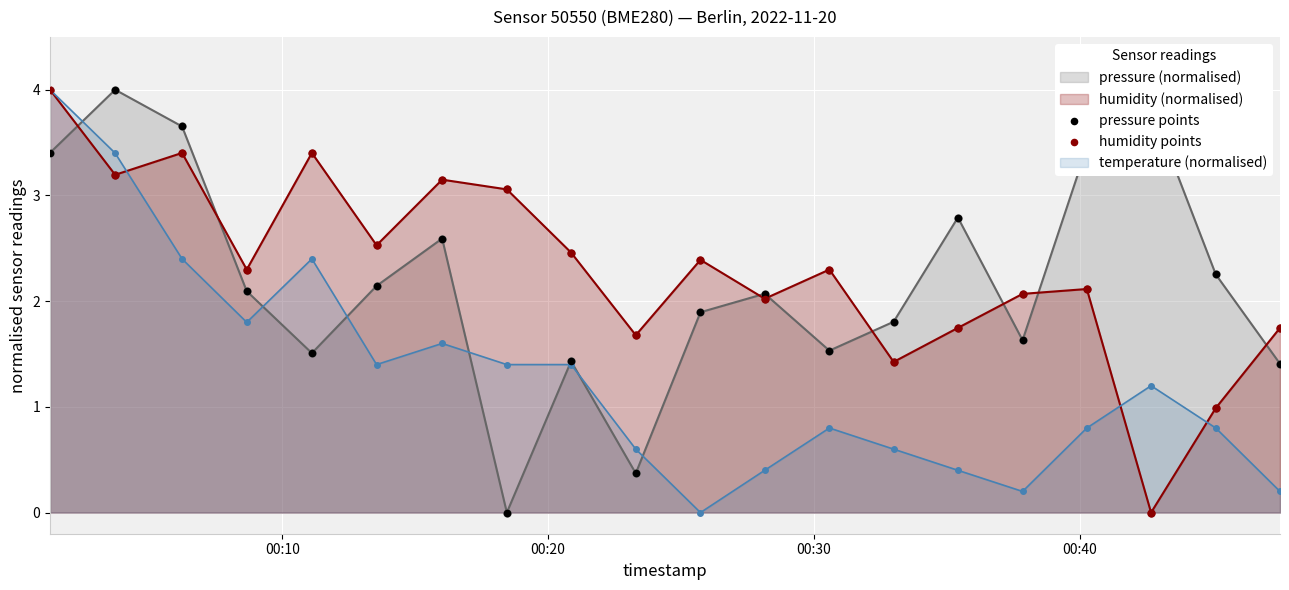

Which series has the largest total across all categories?

humidity (normalised)